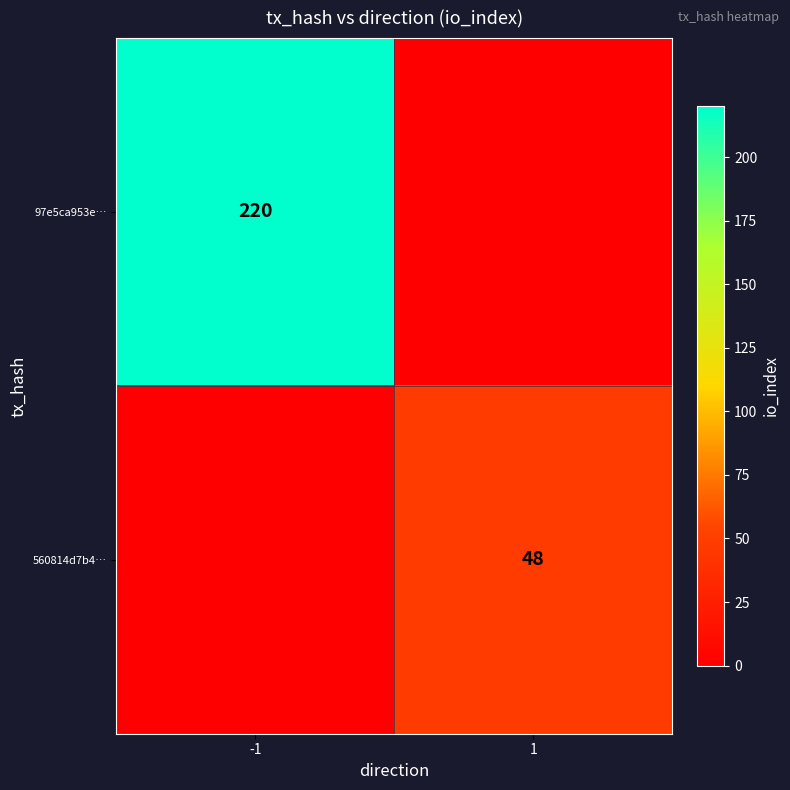

Is it true that 560814d7b4… equals 19 at 1?

False